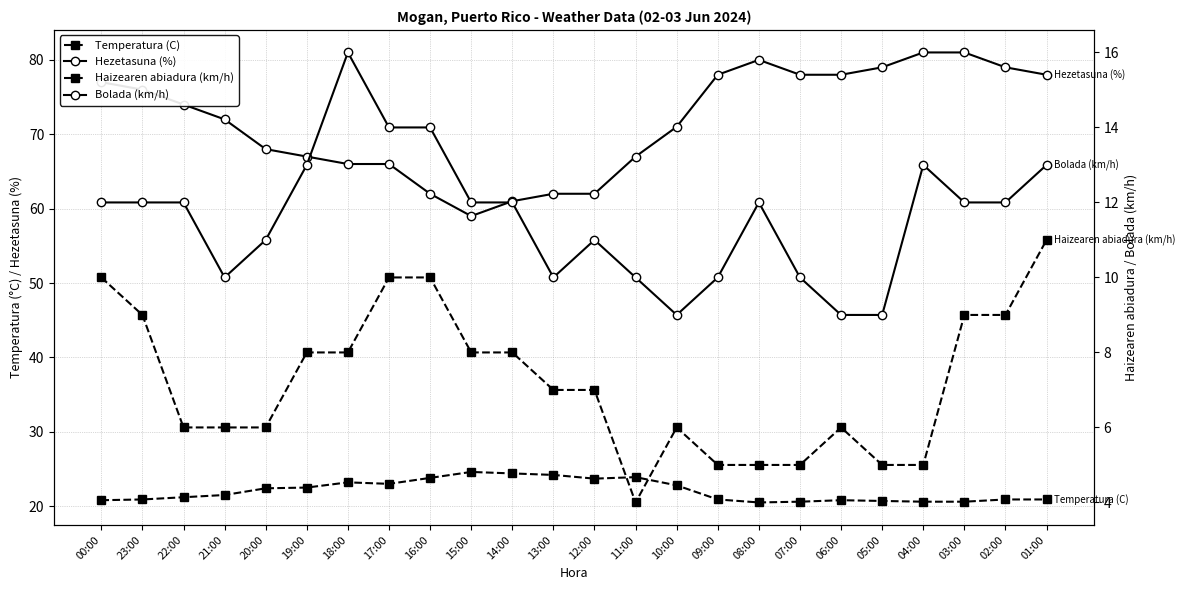

What is the label of the 1st point from the left?

00:00